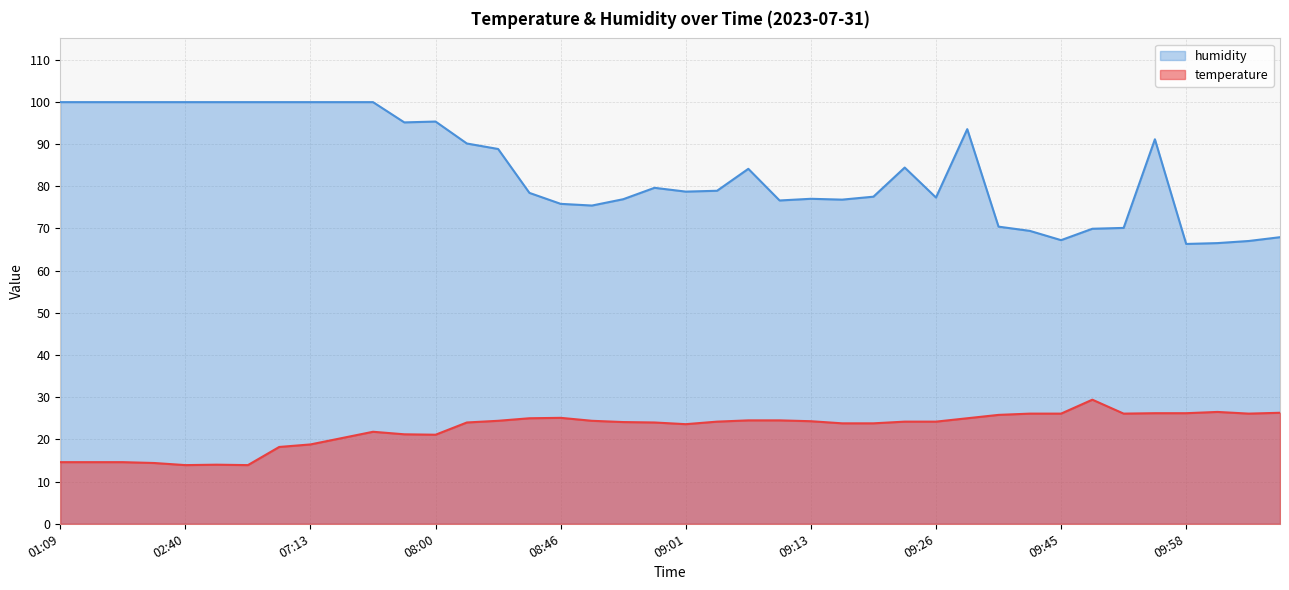

At which category does the chart reach its minimum across all series?

02:40